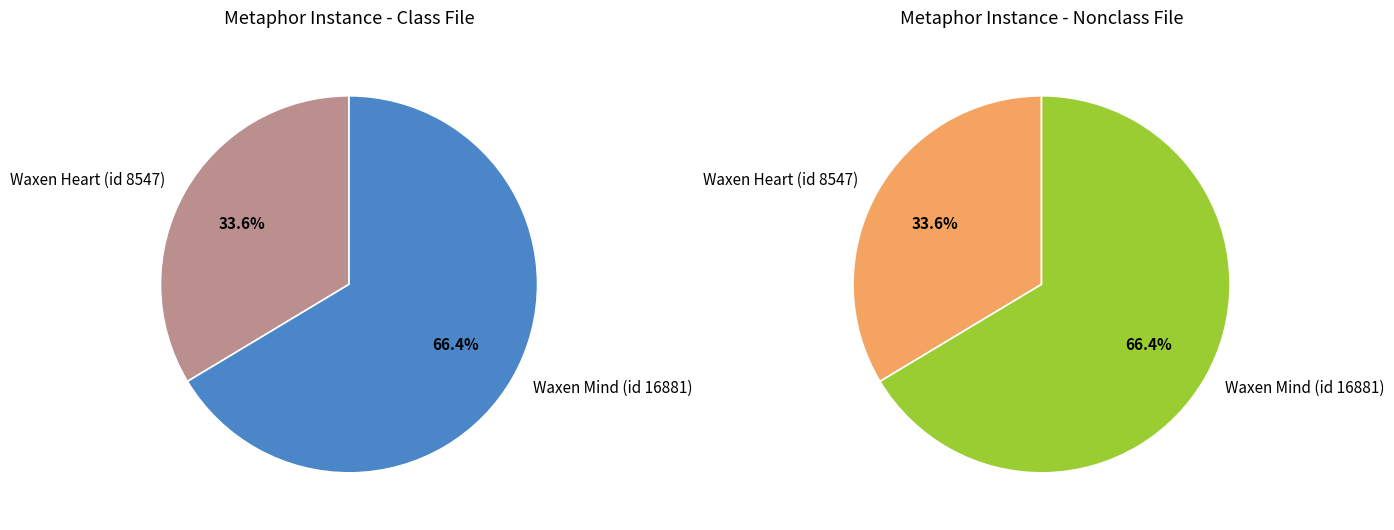

What percentage is the Waxen Heart (id 8547) slice, to the nearest percent?

34%